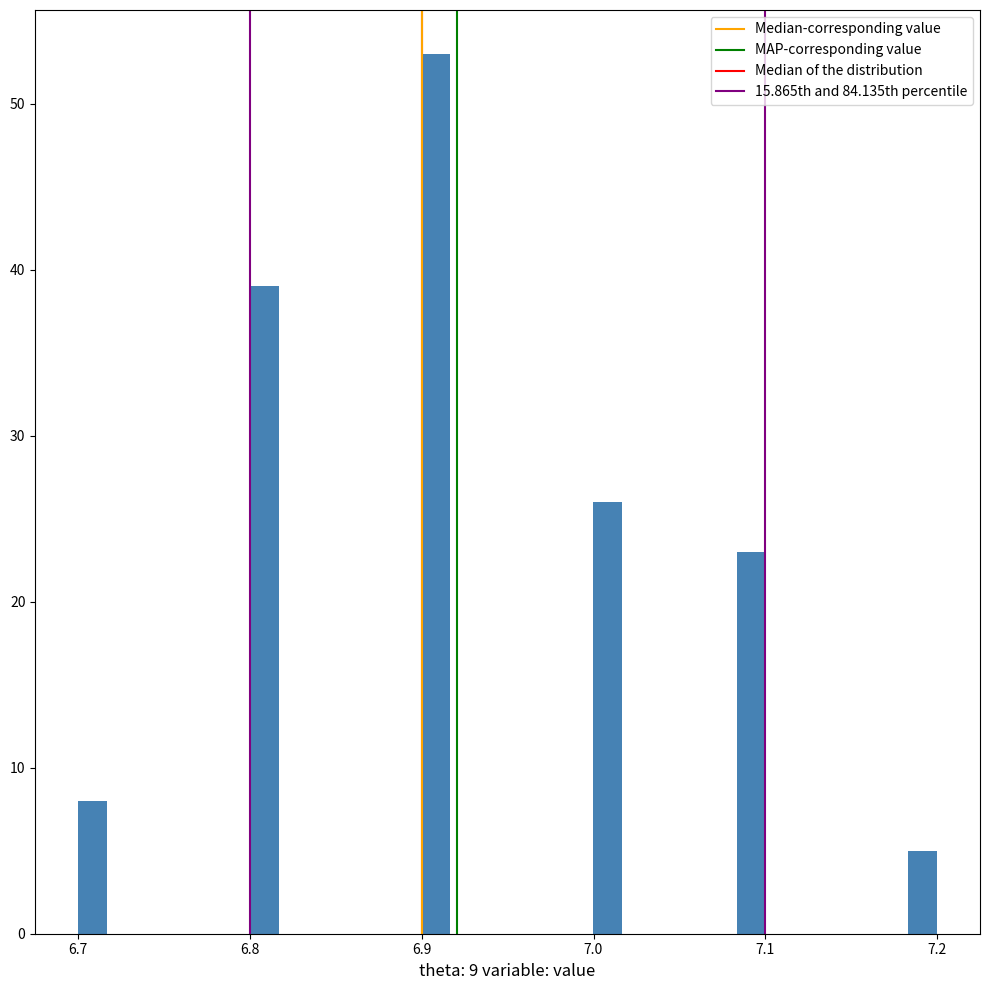

Read against the x-axis, roughly where is the centre of the tallest bar?

6.91